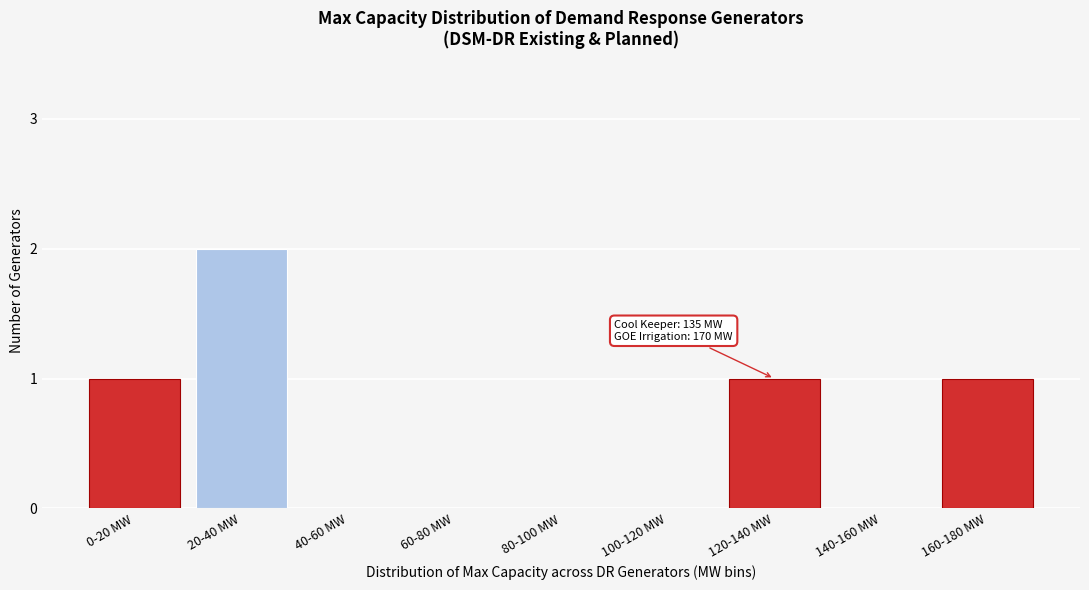

Reading right to left, list all the values displayed in this chart.

160-180 MW=1	140-160 MW=0	120-140 MW=1	100-120 MW=0	80-100 MW=0	60-80 MW=0	40-60 MW=0	20-40 MW=2	0-20 MW=1